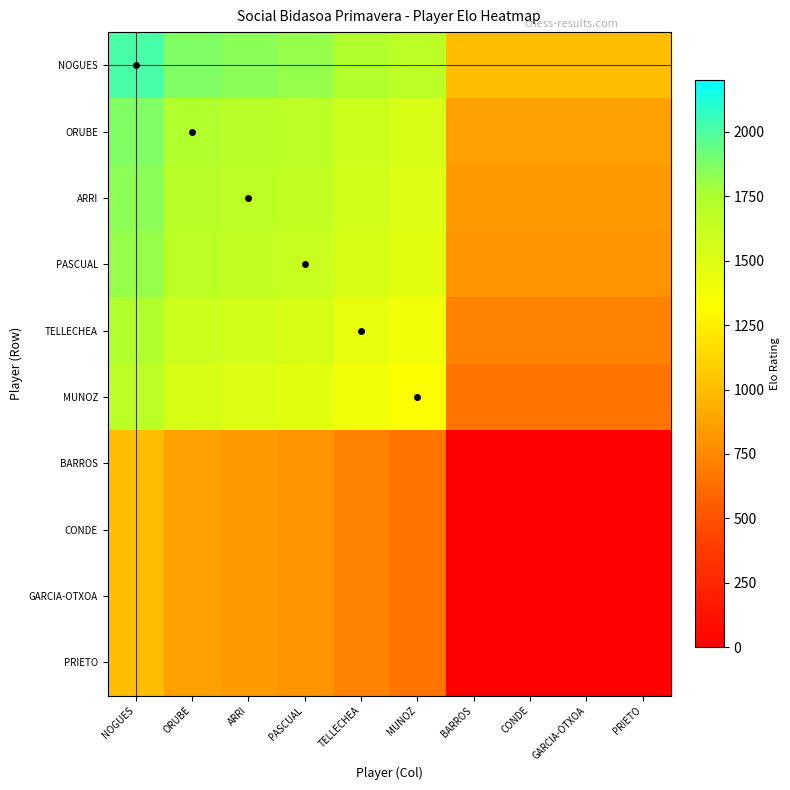

How many distinct data groups are displayed?

10